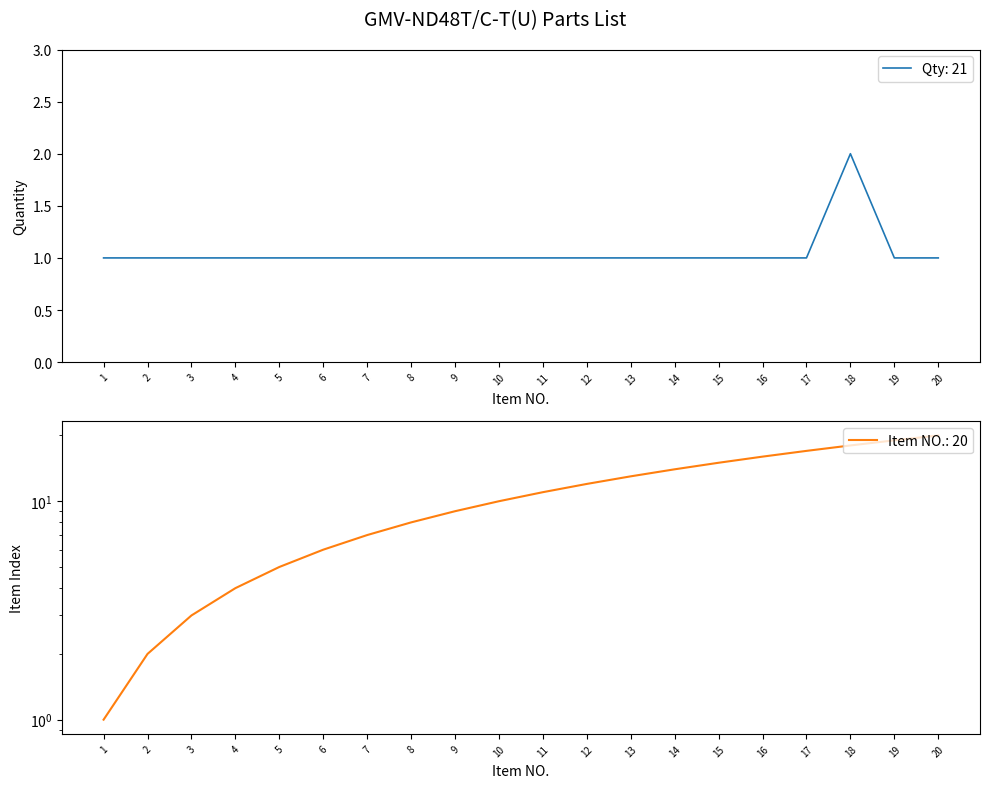

The value of Qty: 21 at 19 is 0. True or false?

False